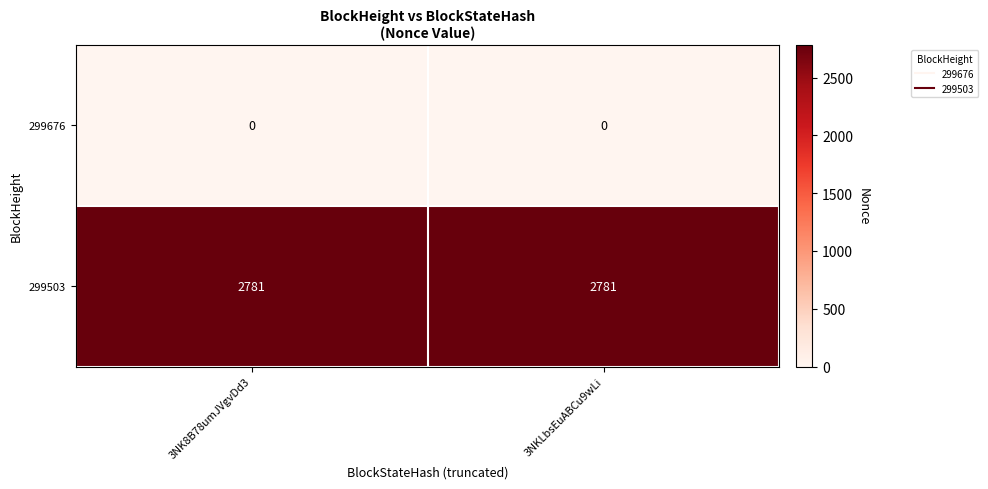

True or false: 299676 has a value of 0 at 3NKLbsEuABCu9wLi.

True